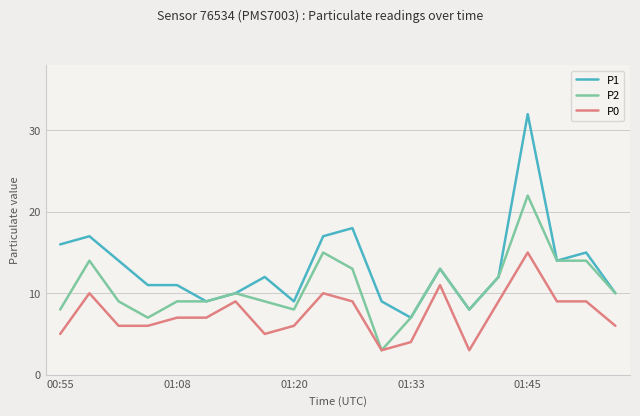

What is the lowest value of the P1 series?

7